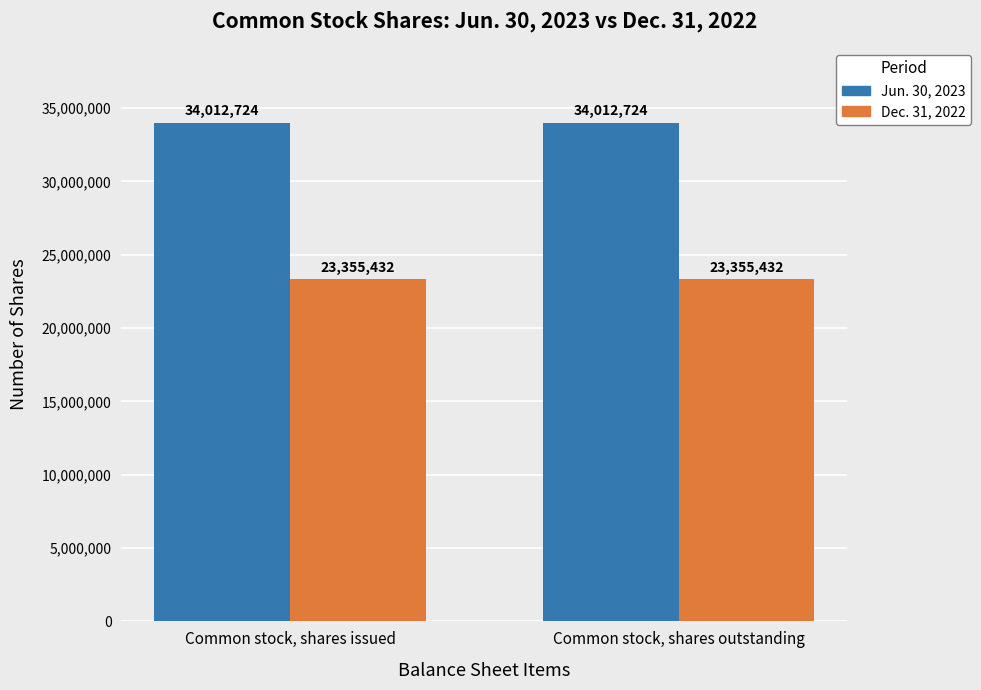

What is the difference between the highest and lowest values at Common stock, shares issued?

10657292